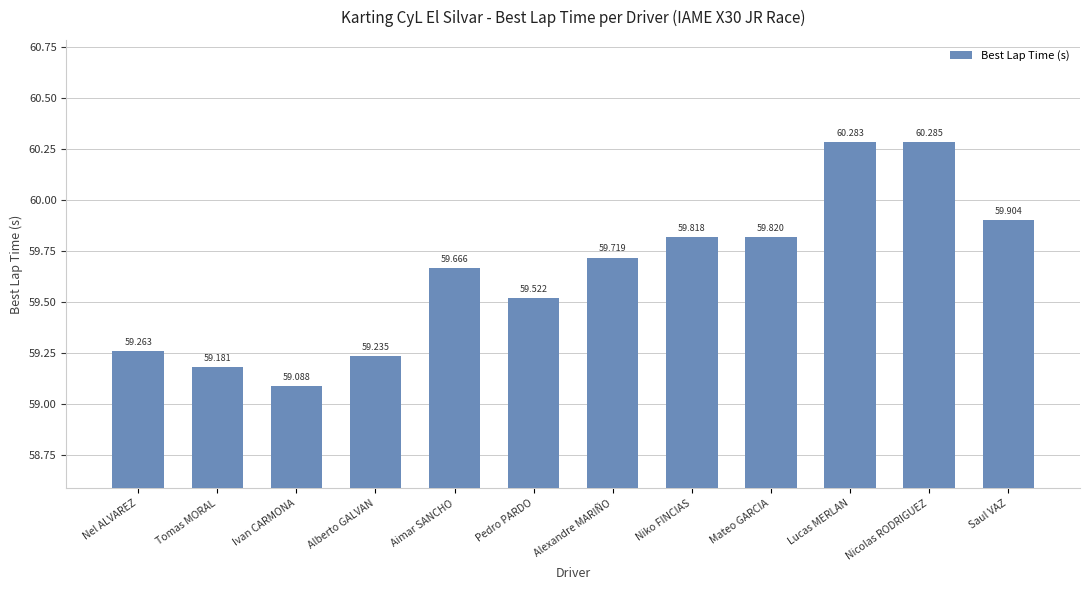

Reading left to right, transcribe all the data shown in this chart.

59.3	59.2	59.1	59.2	59.7	59.5	59.7	59.8	59.8	60.3	60.3	59.9